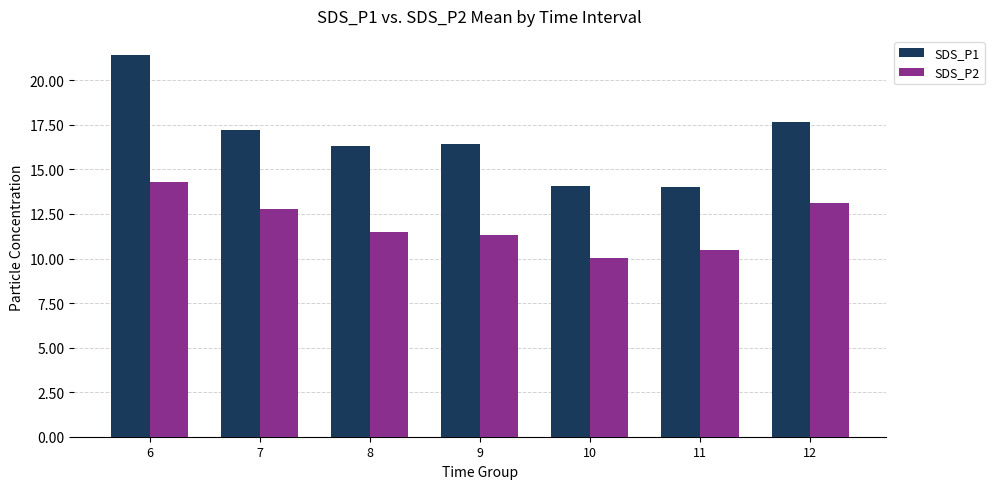

What is the difference between the maximum and second lowest values in the SDS_P1 series?

7.4